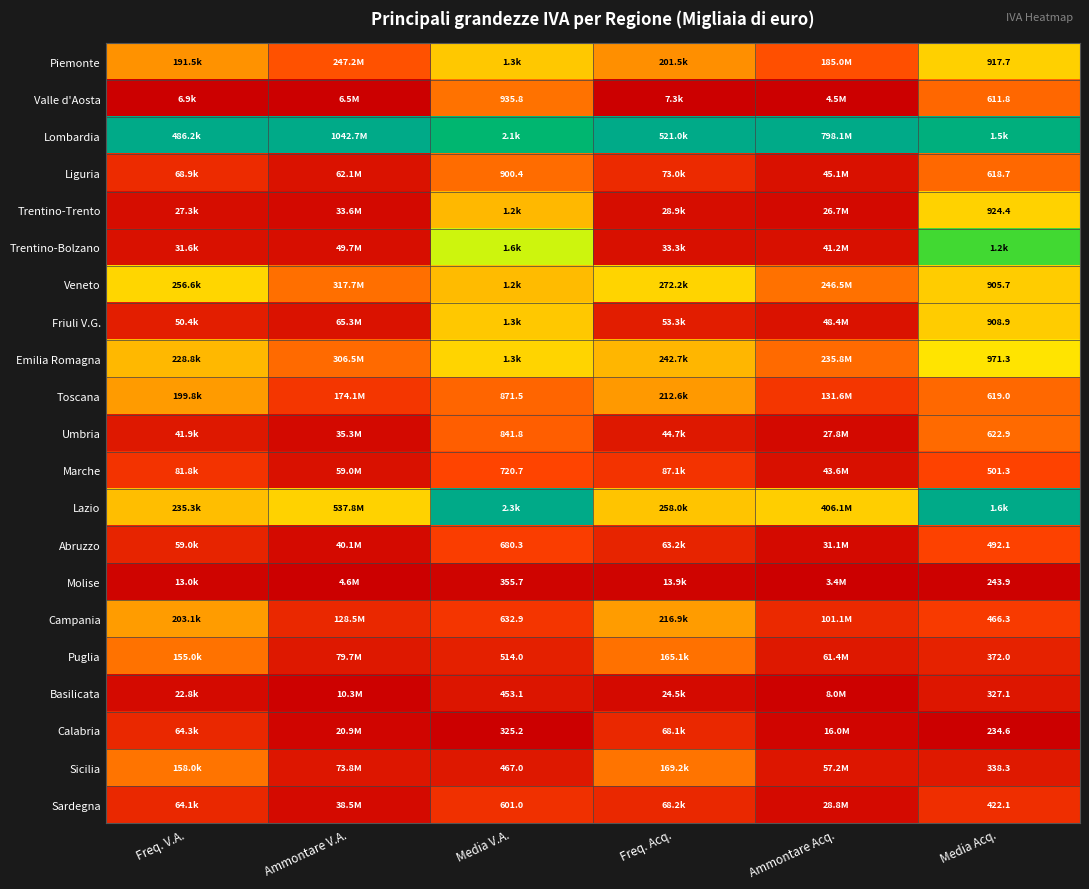

Is the value of Molise at Media V.A. greater than the value of Puglia at Media V.A.?

No